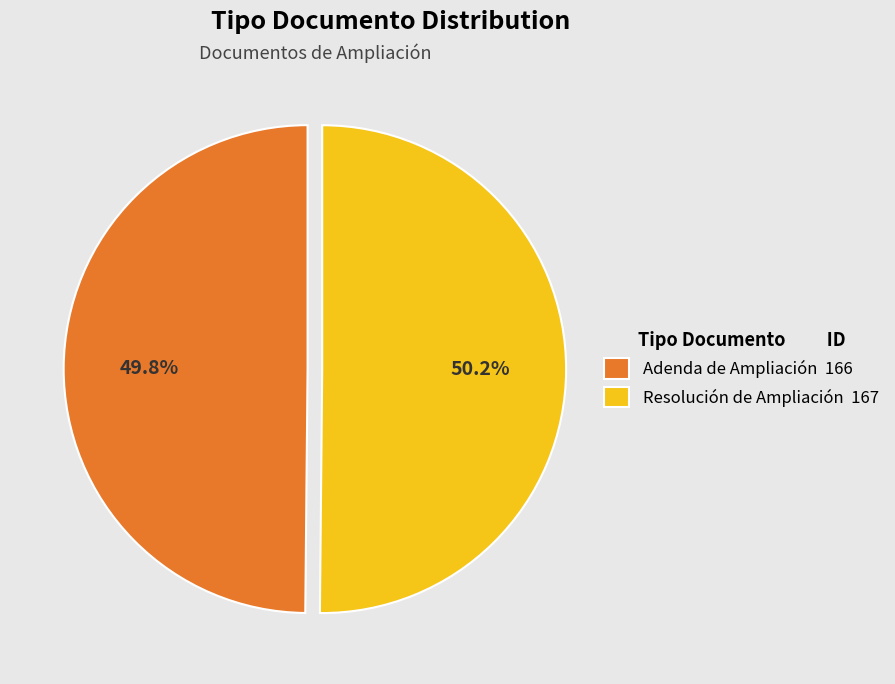

Do Resolución de Ampliación 167 and Adenda de Ampliación 166 together represent more than half of the pie?

Yes